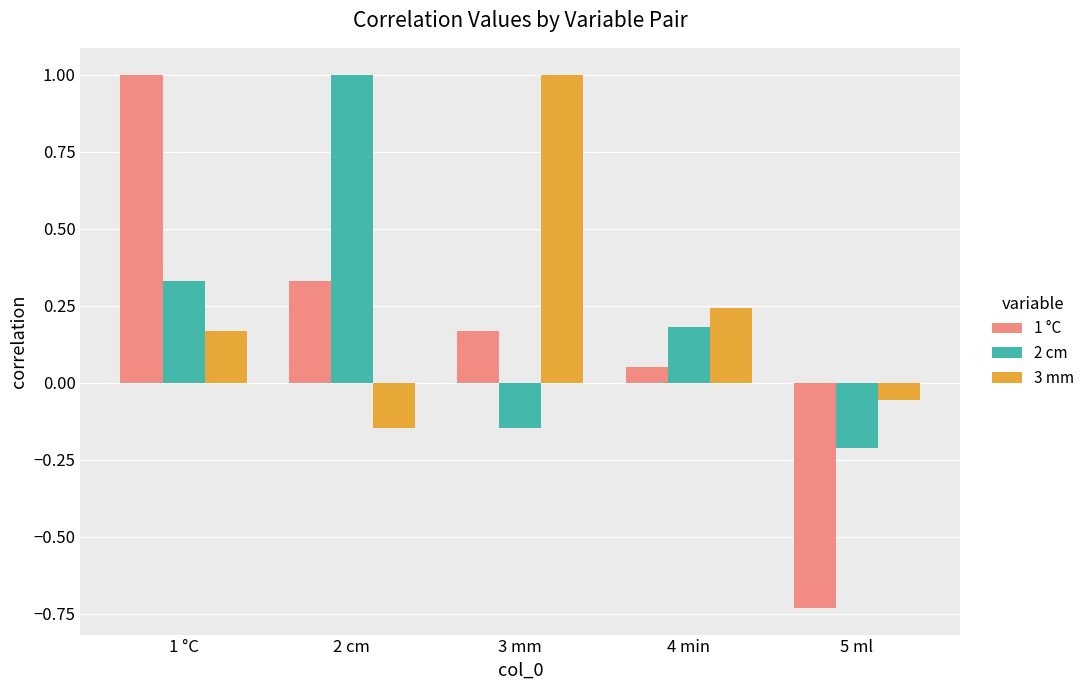

What is the label of the 4th bar from the right?

2 cm